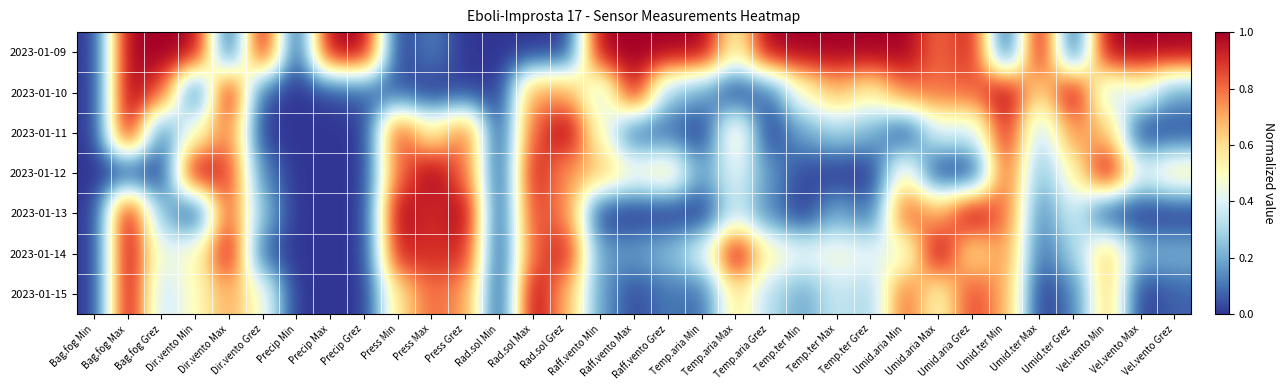

What is the greatest value displayed?

1.0